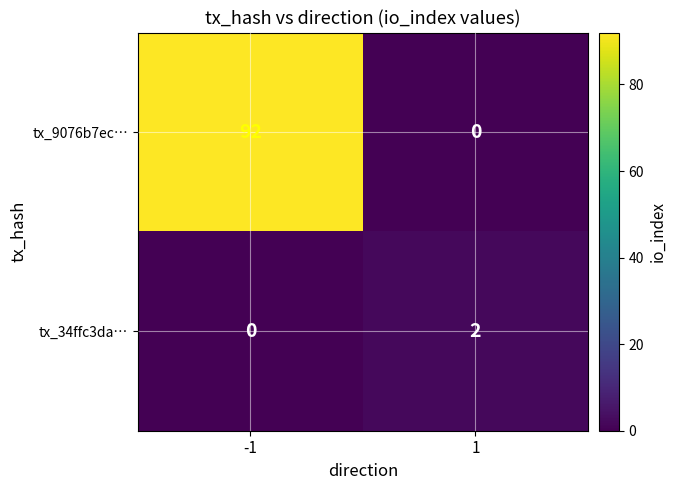

What is the sum of all tx_9076b7ec… values?

92